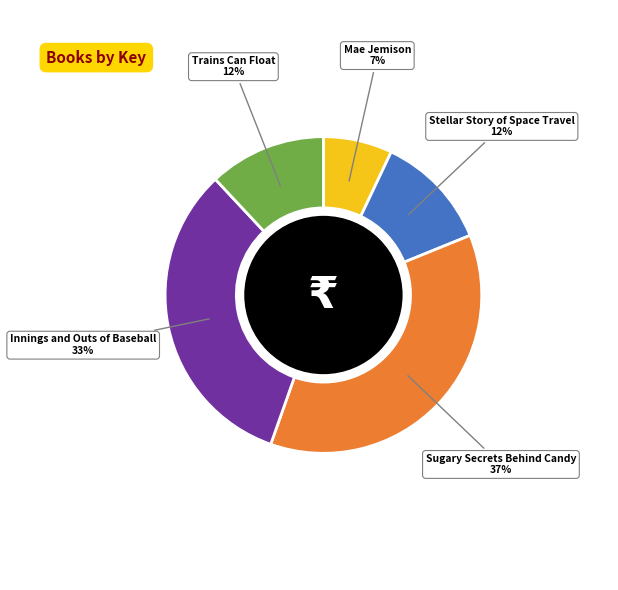

Approximately how many times larger is the value at Mae Jemison compared to Innings and Outs of Baseball?

0.2